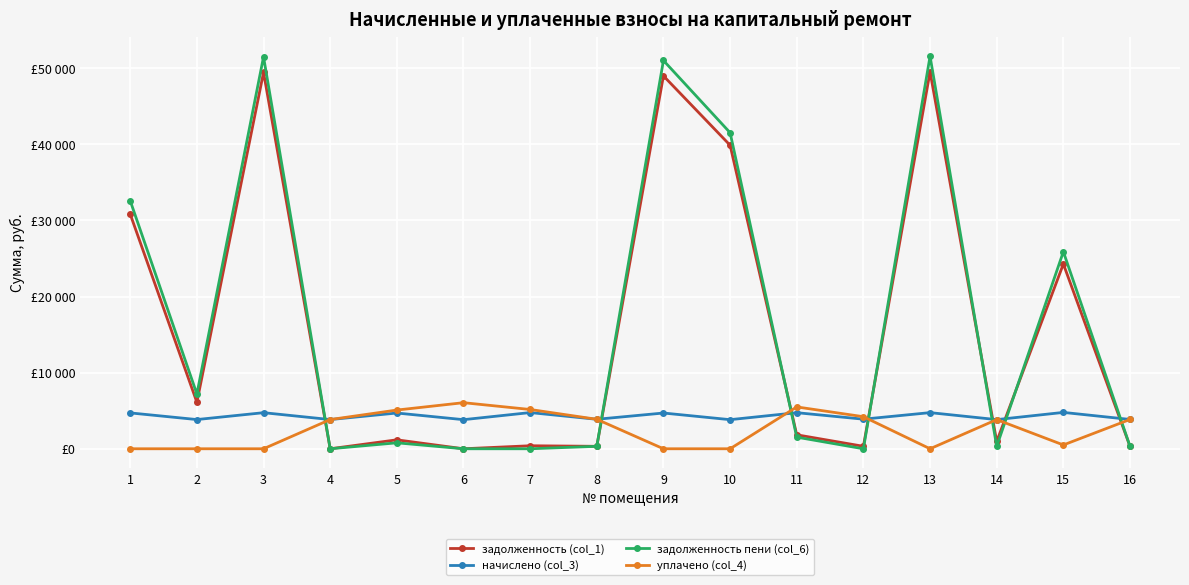

Is this an area chart (filled region under the line)?

No